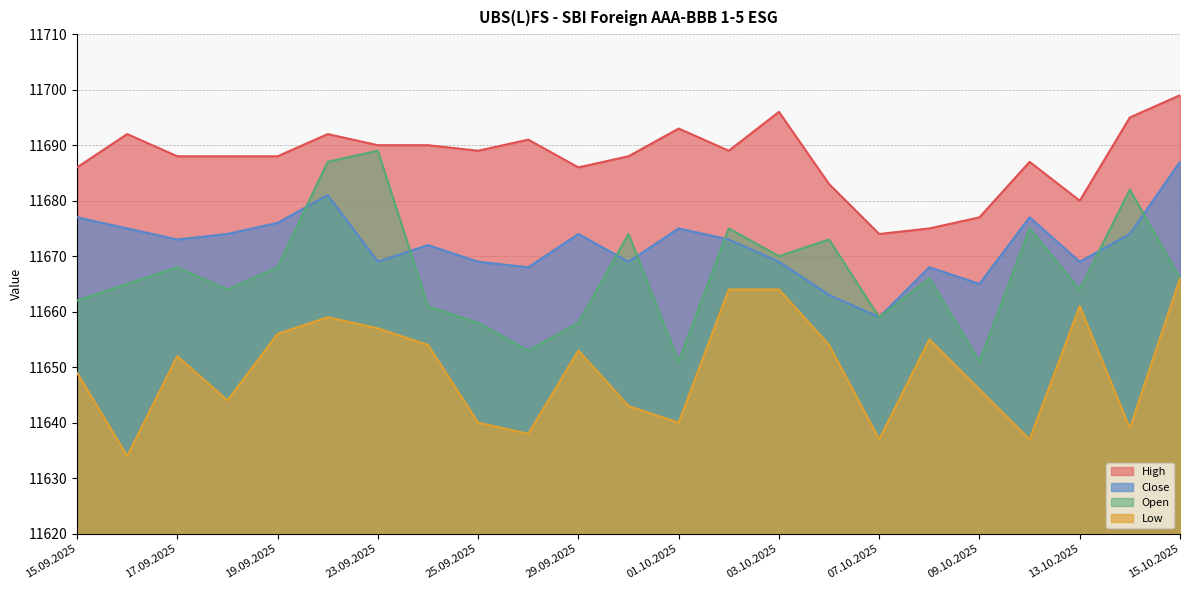

True or false: High and Close intersect in this chart.

False